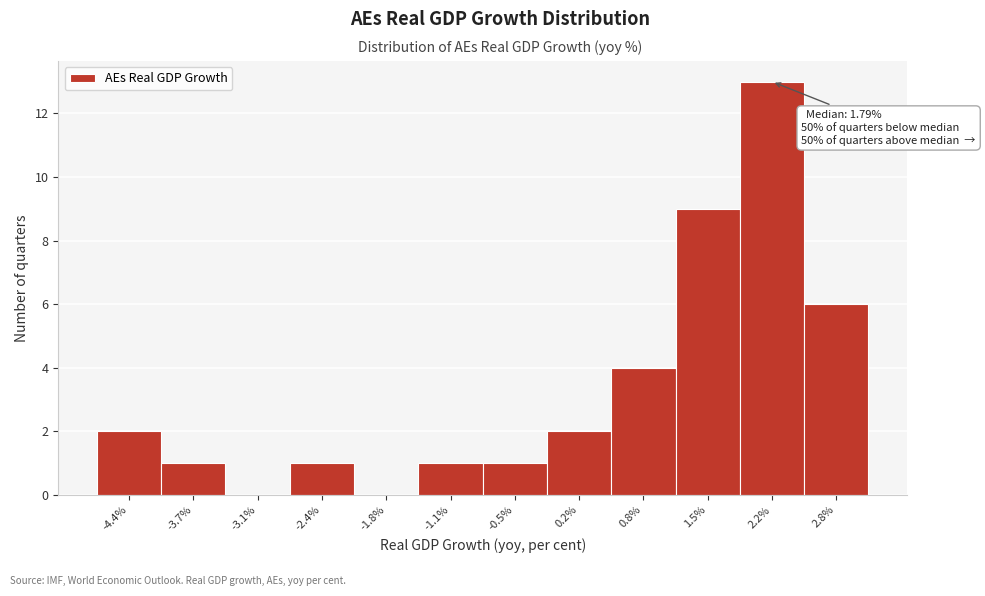

Over which range of the x-axis is the bar tallest?

1.8 to 2.5